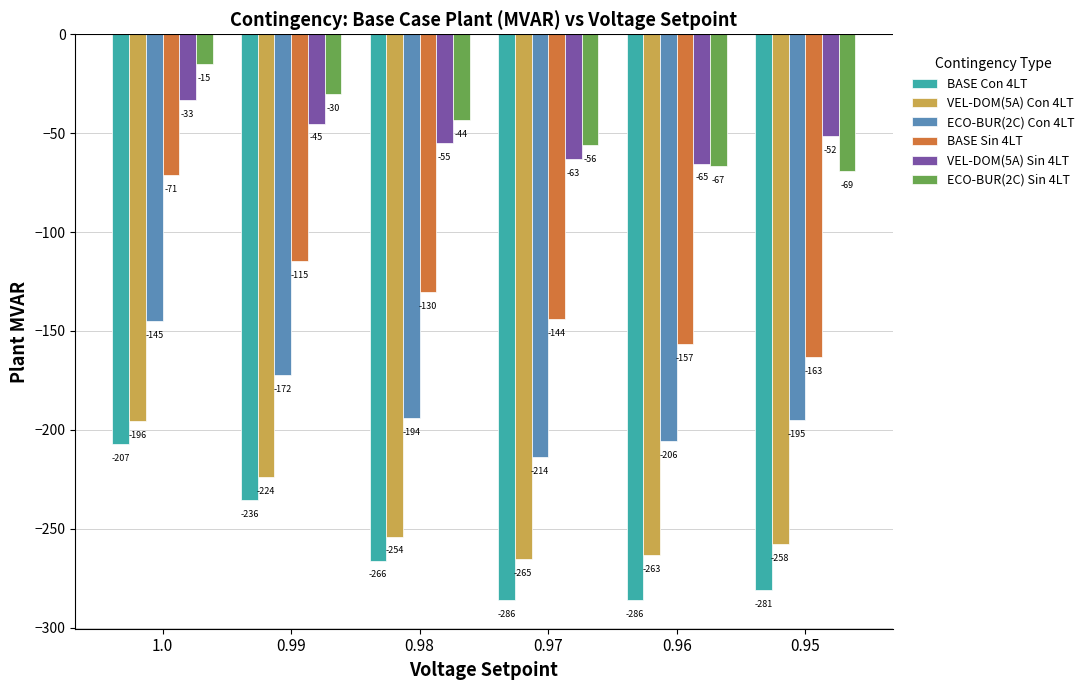

Between 0.99 and 0.97, which series saw the biggest shift?

BASE Con 4LT